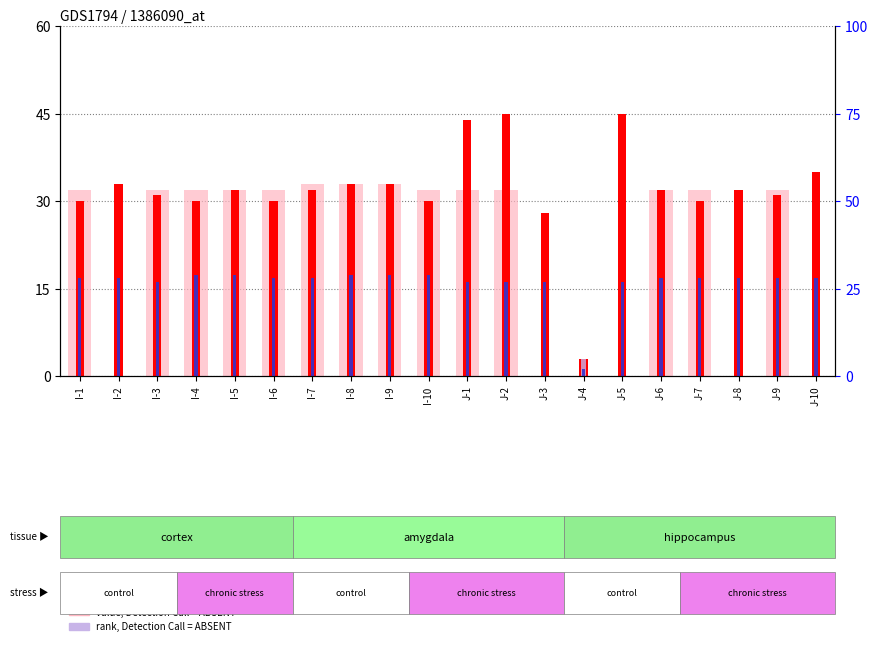

Where is value, Detection Call = ABSENT nearest to the value 16?

I-1